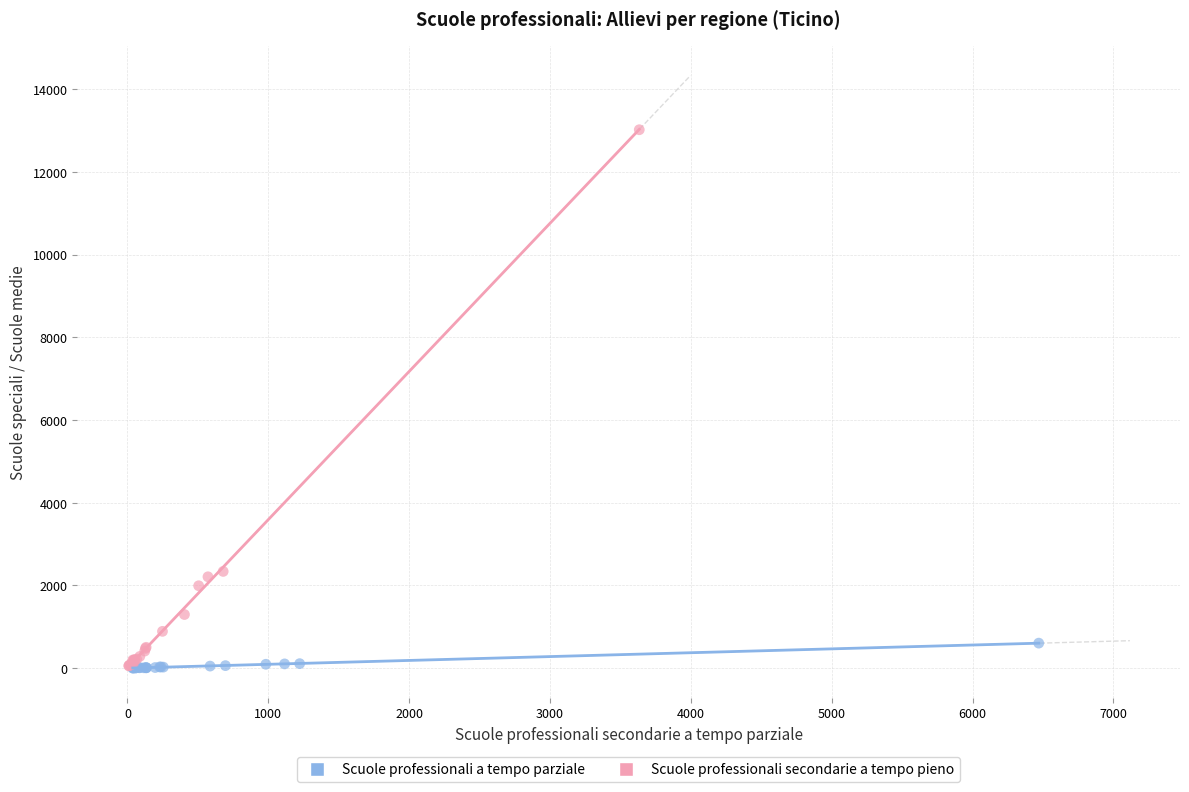

Which series contains the highest Y value?

Scuole professionali secondarie a tempo pieno